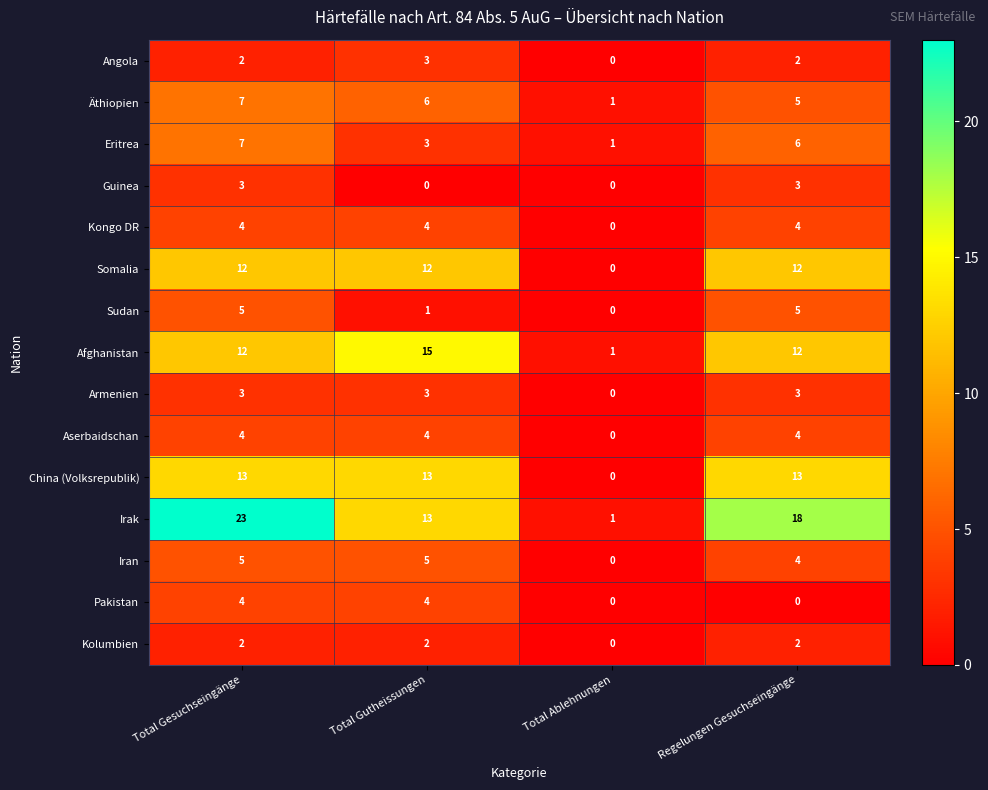

At how many categories does at least one series exceed 22?

1